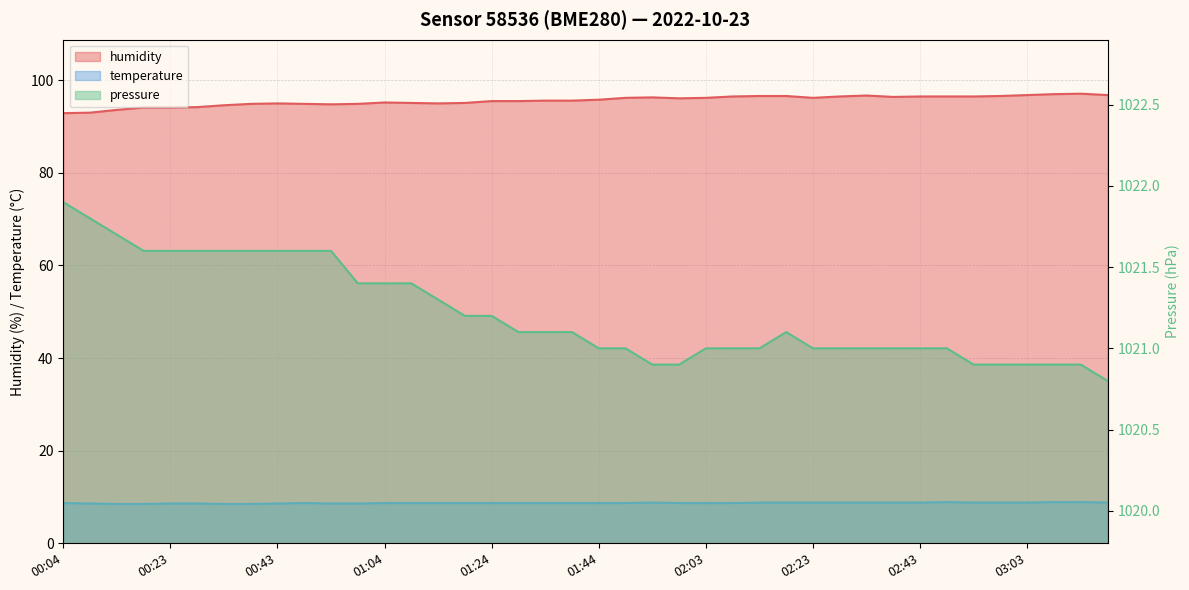

Between 00:14 and 01:38, which is larger?

01:38